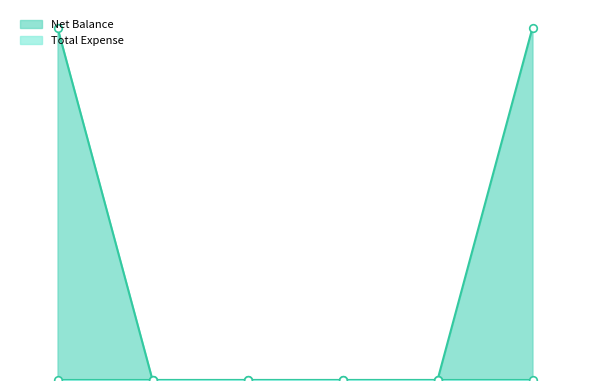

Approximately how many times larger is the value at Grand Total compared to Cash?

1.0